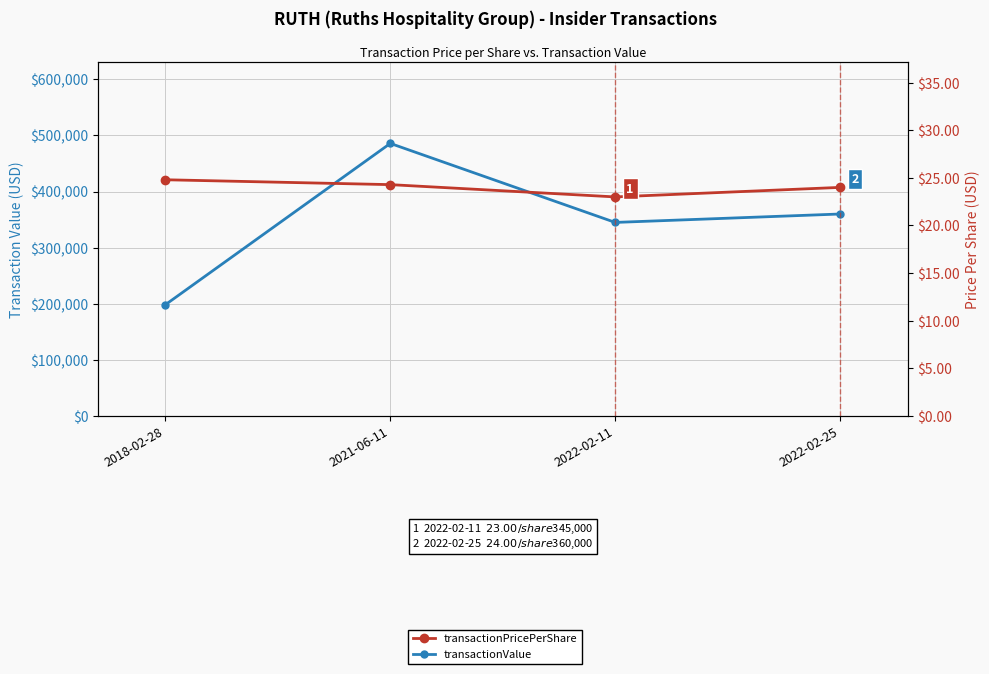

How many lines are shown in the chart?

2